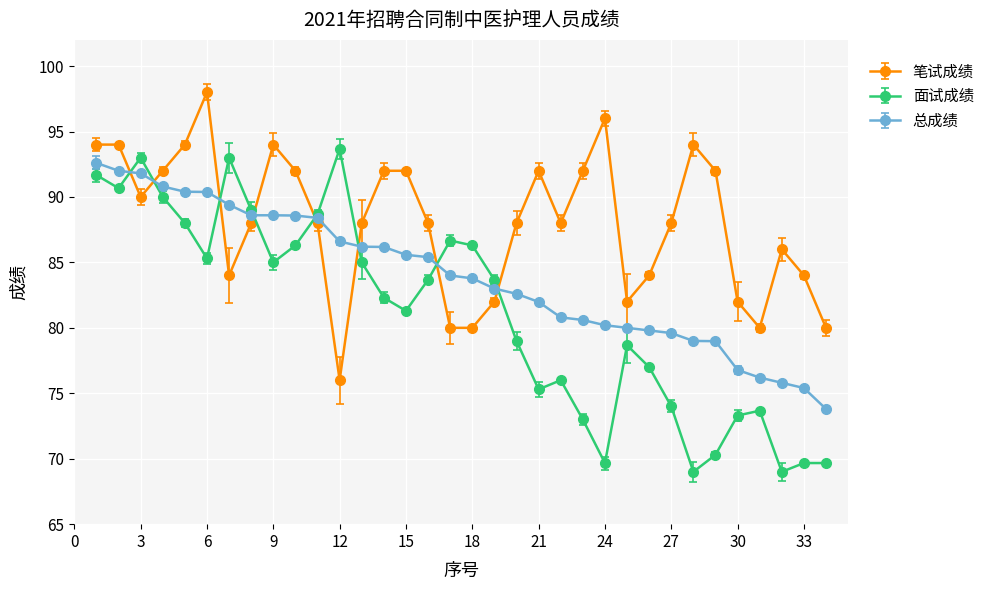

What are all the series names shown in the legend?

笔试成绩, 面试成绩, 总成绩